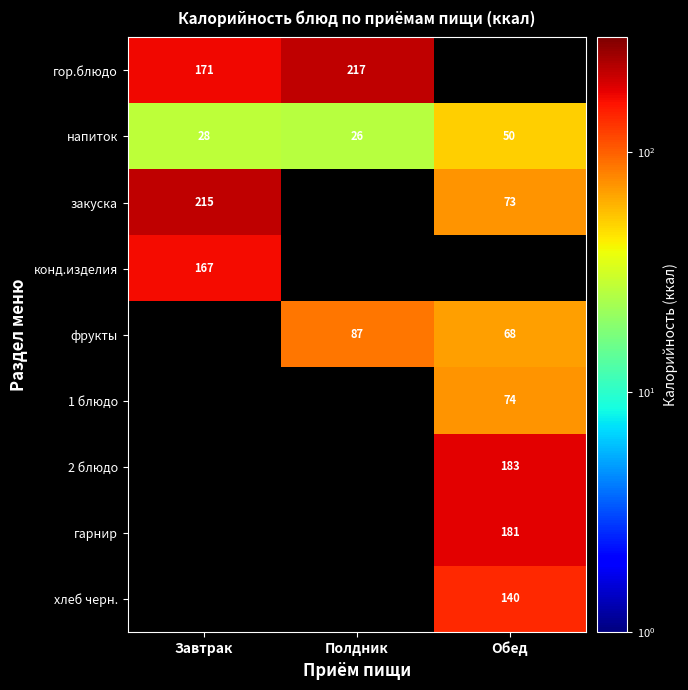

Is it true that хлеб черн. equals 140.0 at Обед?

True